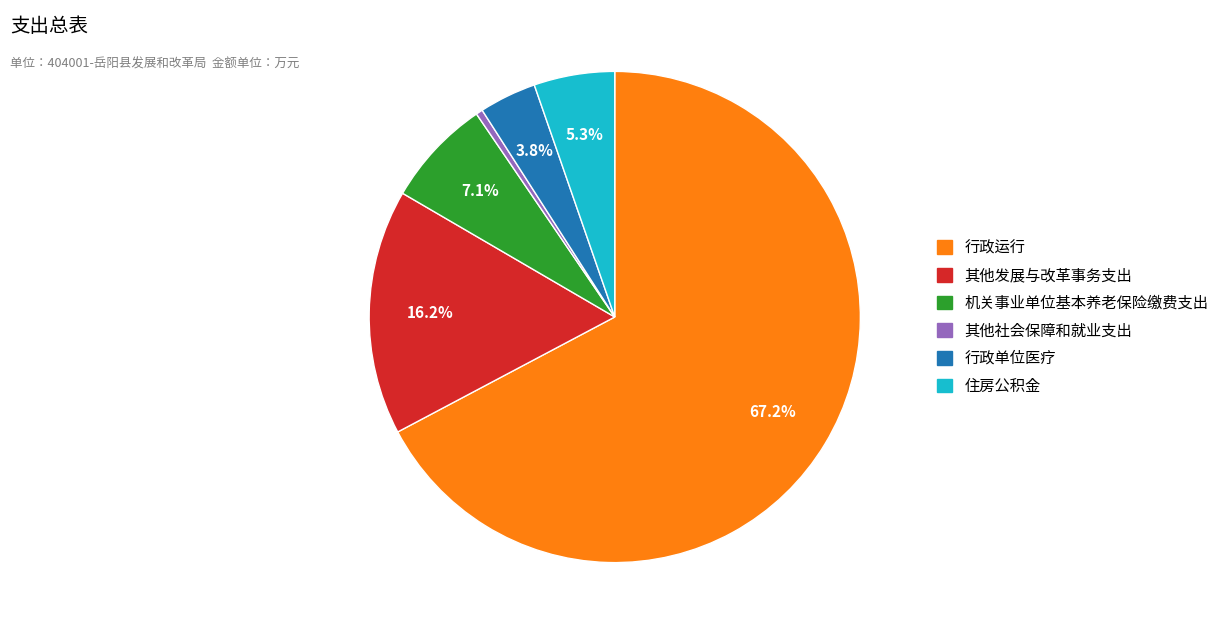

Rank the categories by value from lowest to highest.

其他社会保障和就业支出, 行政单位医疗, 住房公积金, 机关事业单位基本养老保险缴费支出, 其他发展与改革事务支出, 行政运行